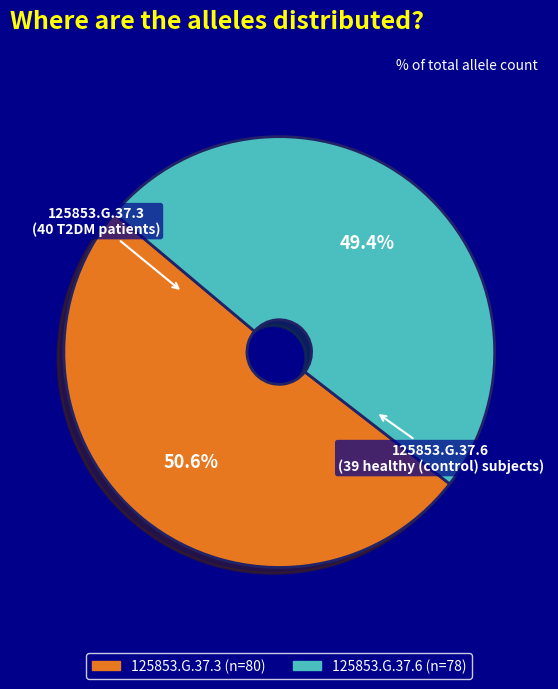

To the nearest percent, what is the combined percentage of 125853.G.37.3 and 125853.G.37.6?

100%